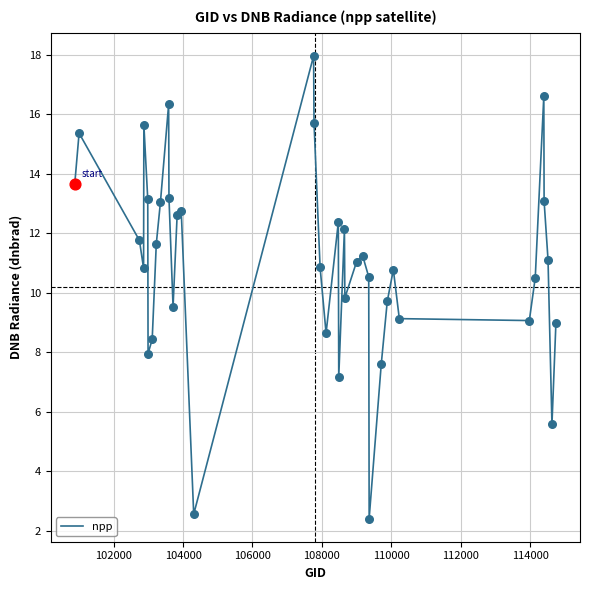

What is the difference between the maximum and minimum values?

15.5